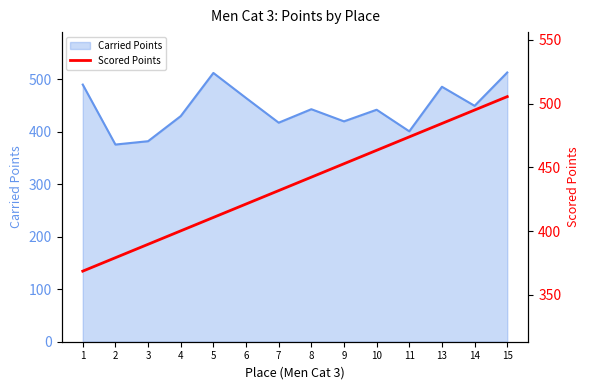

Does the chart have visible grid lines?

No